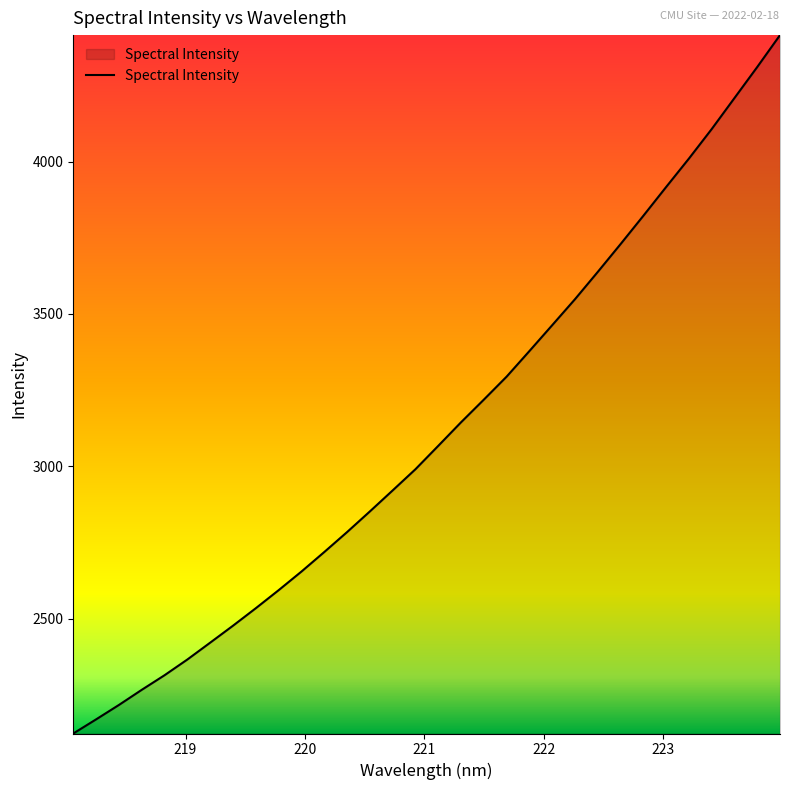

What is the difference between the maximum and minimum values?

2290.7